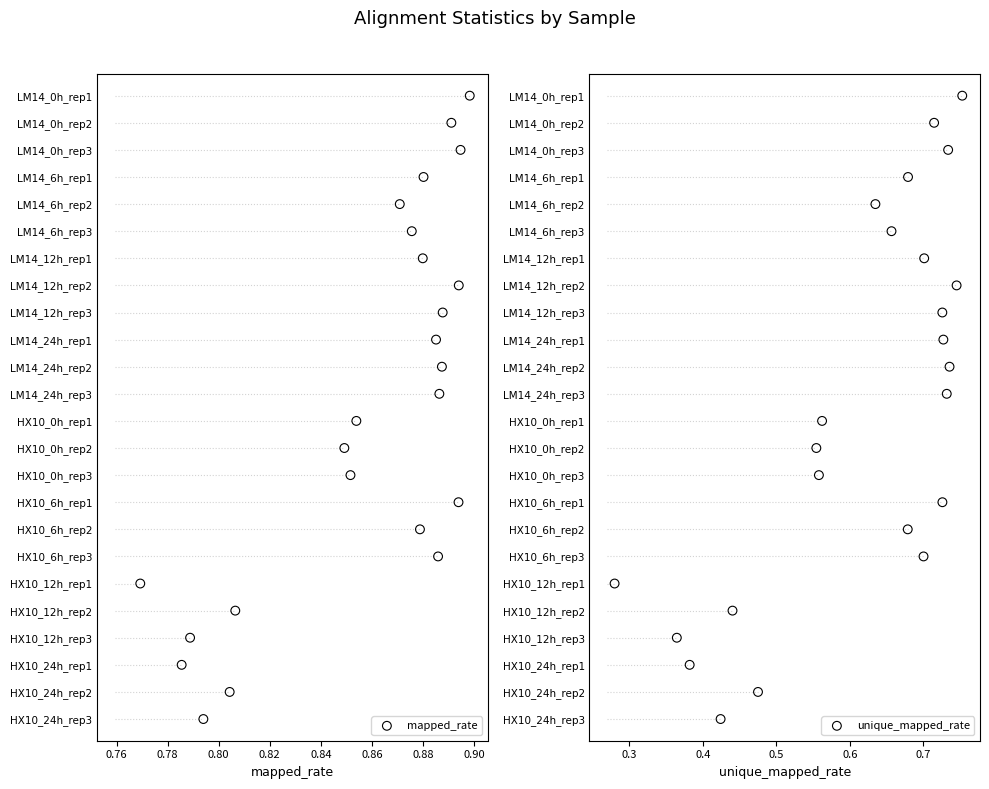

Which series contains the highest Y value?

mapped_rate